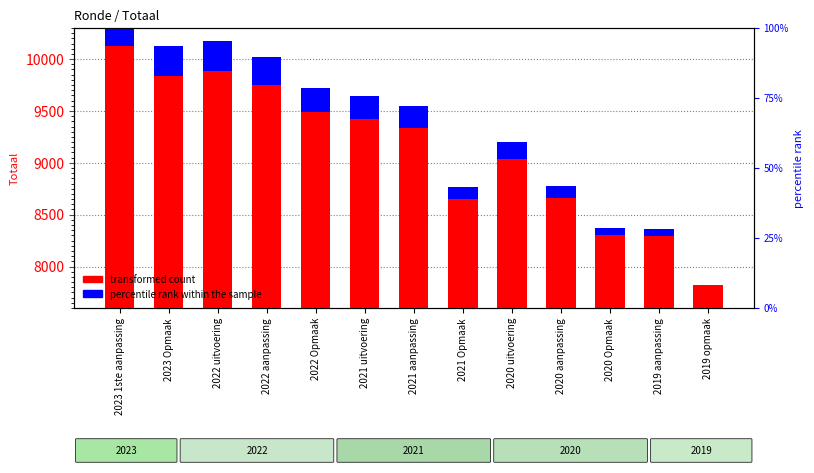

What is the label of the 10th bar from the left?

2020 aanpassing